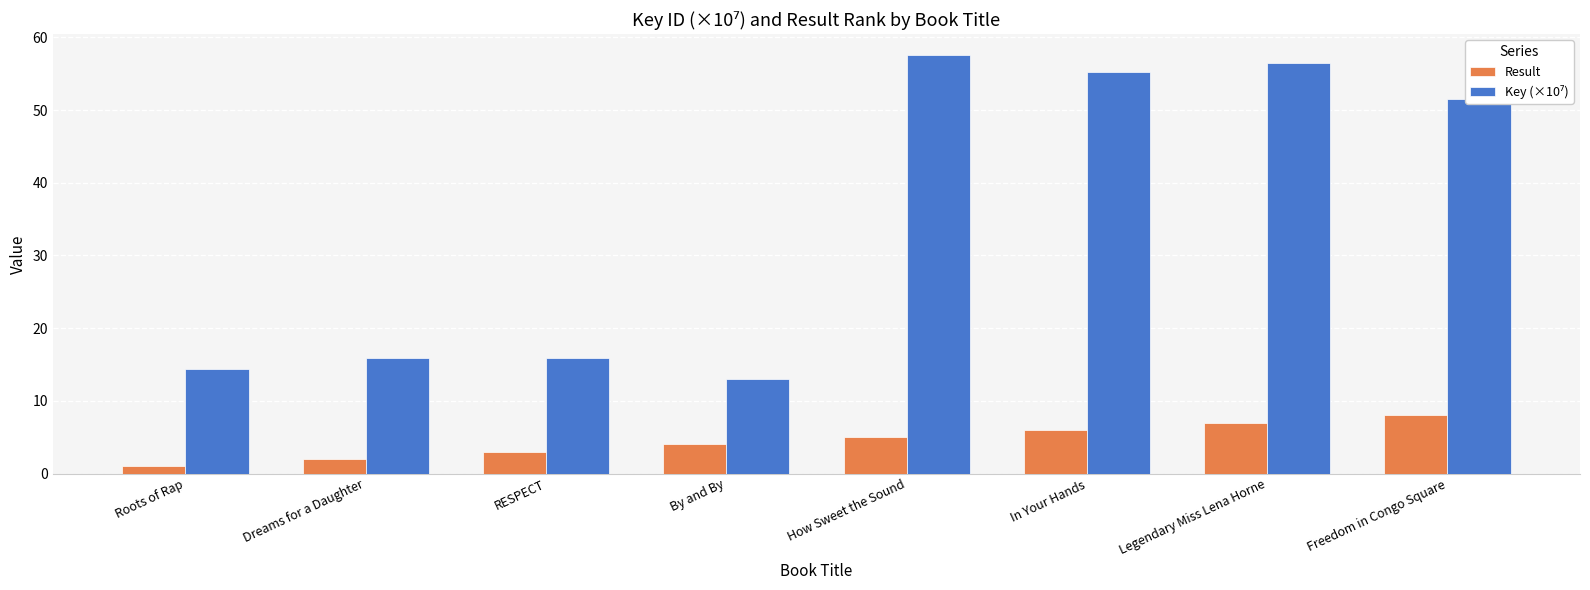

What is the difference between the highest and lowest values at RESPECT?

13.0